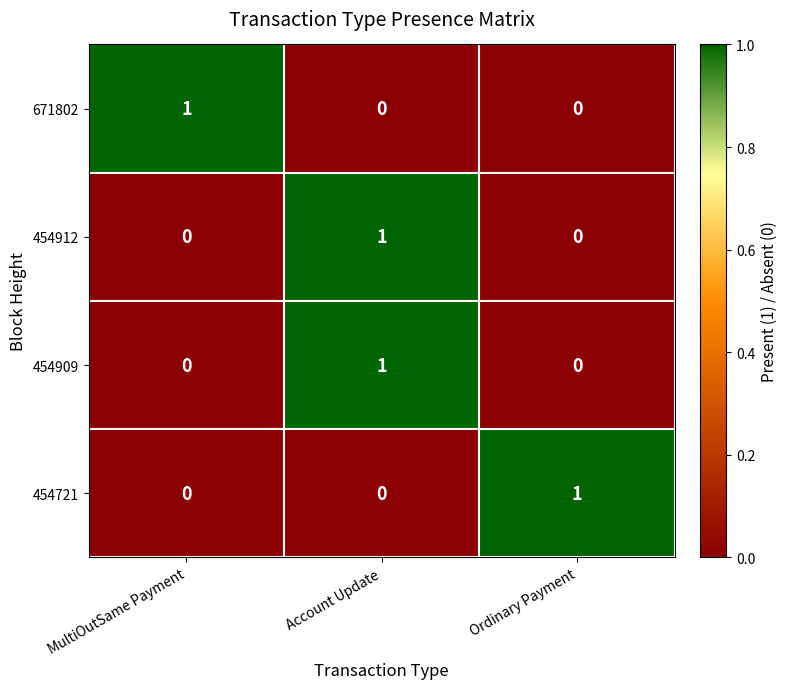

At how many categories does at least one series exceed 0?

3